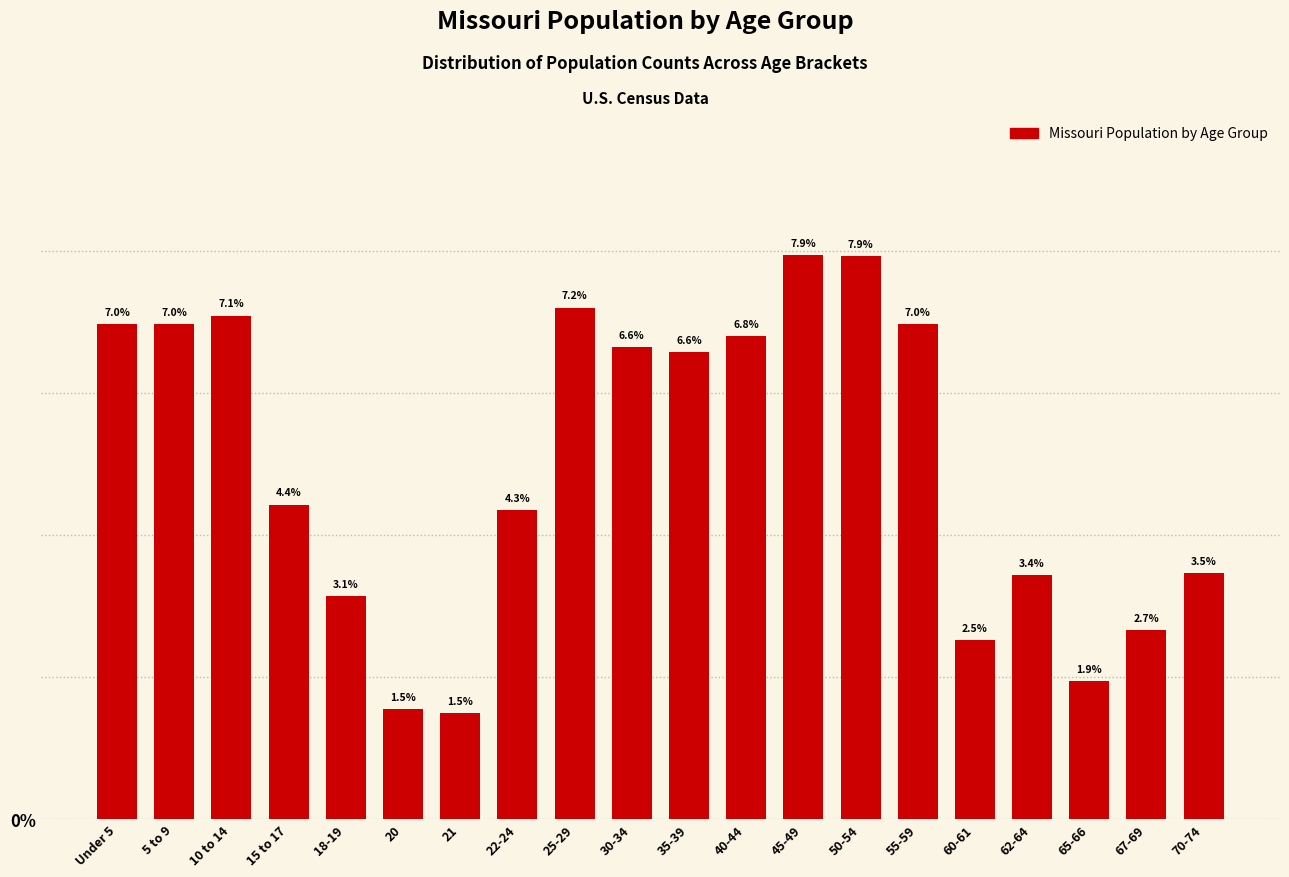

Reading left to right, what are all the values shown in this chart?

7.0	7.0	7.1	4.4	3.1	1.5	1.5	4.3	7.2	6.6	6.6	6.8	7.9	7.9	7.0	2.5	3.4	1.9	2.7	3.5